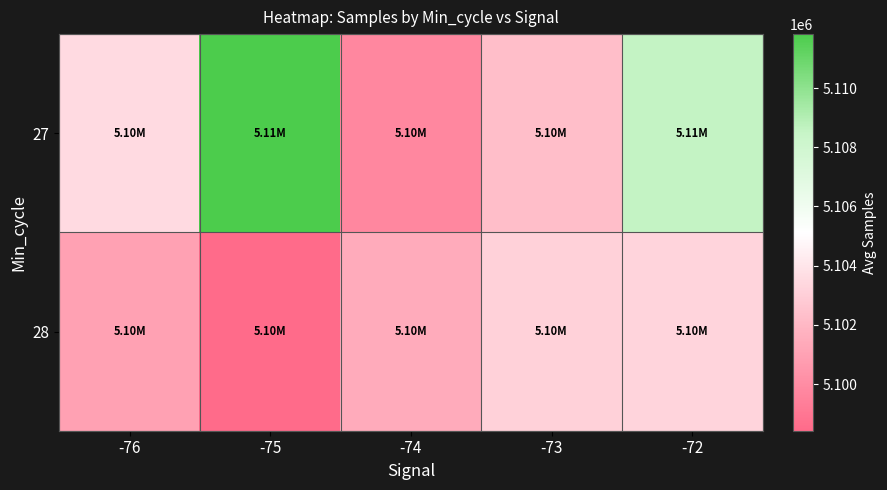

At how many categories does at least one series exceed 5109245?

1